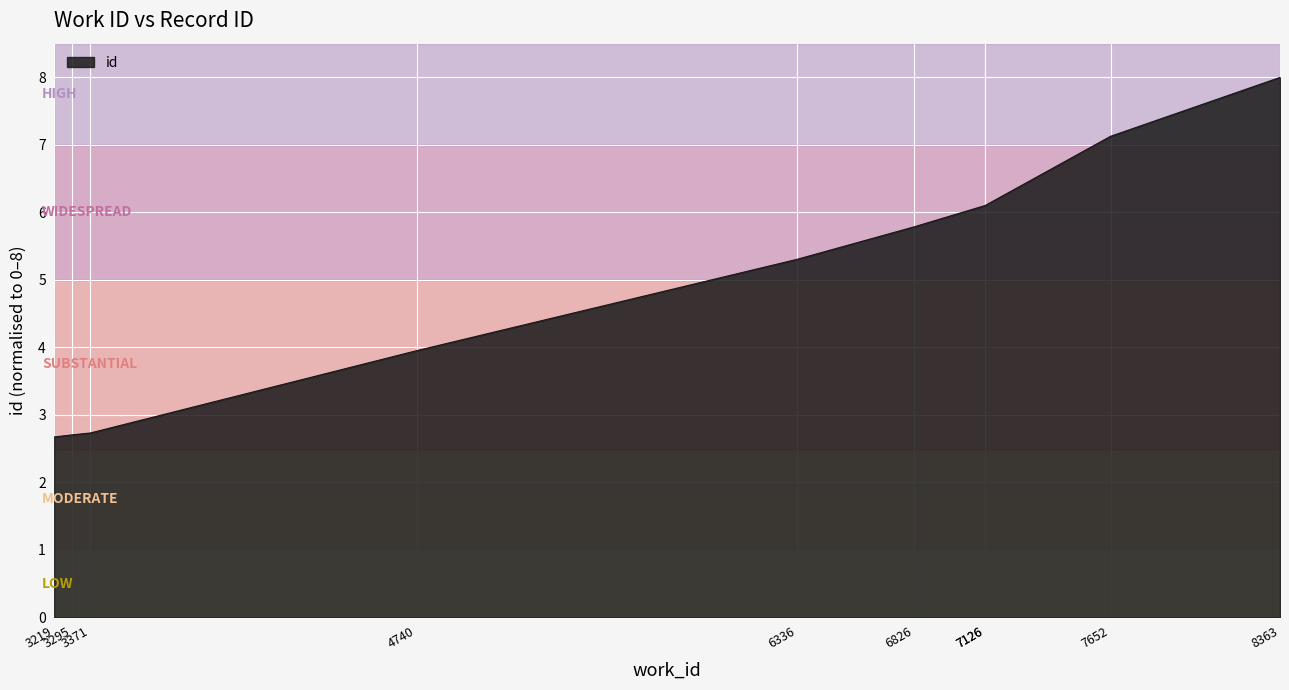

List the labels in order of value, smallest first.

3219, 3295, 3371, 4740, 6336, 6826, 7126, 7126, 7652, 8363